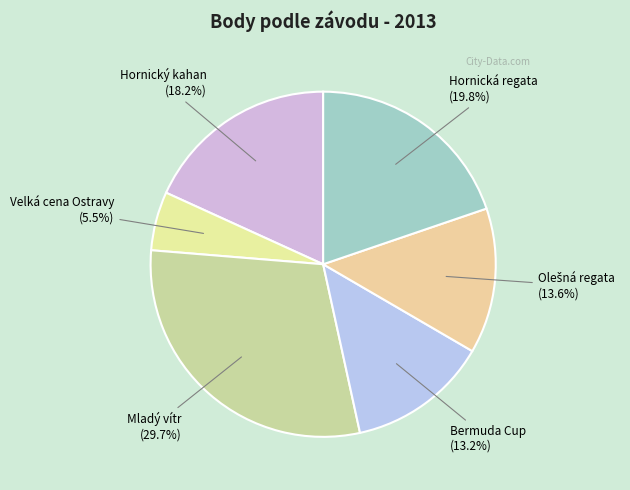

How many segments does this pie chart have?

6